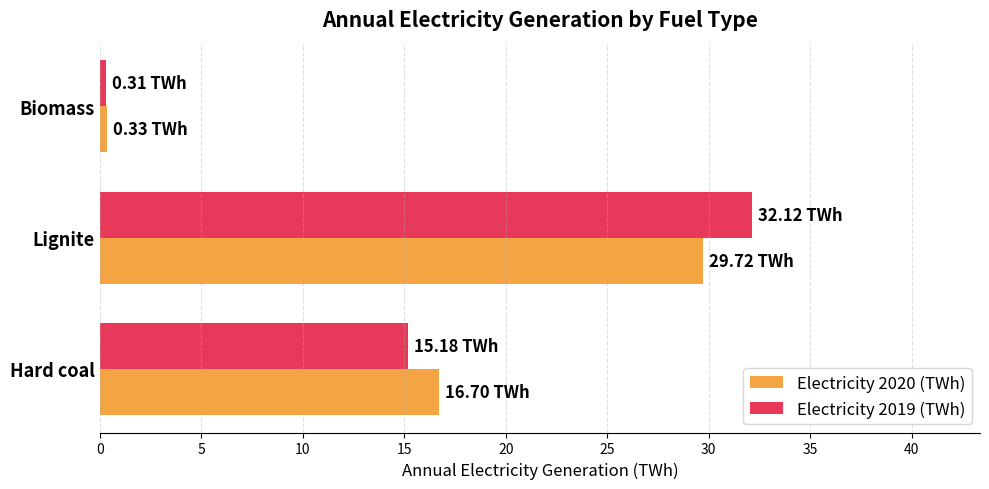

What are all the series names shown in the legend?

Electricity 2020 (TWh), Electricity 2019 (TWh)